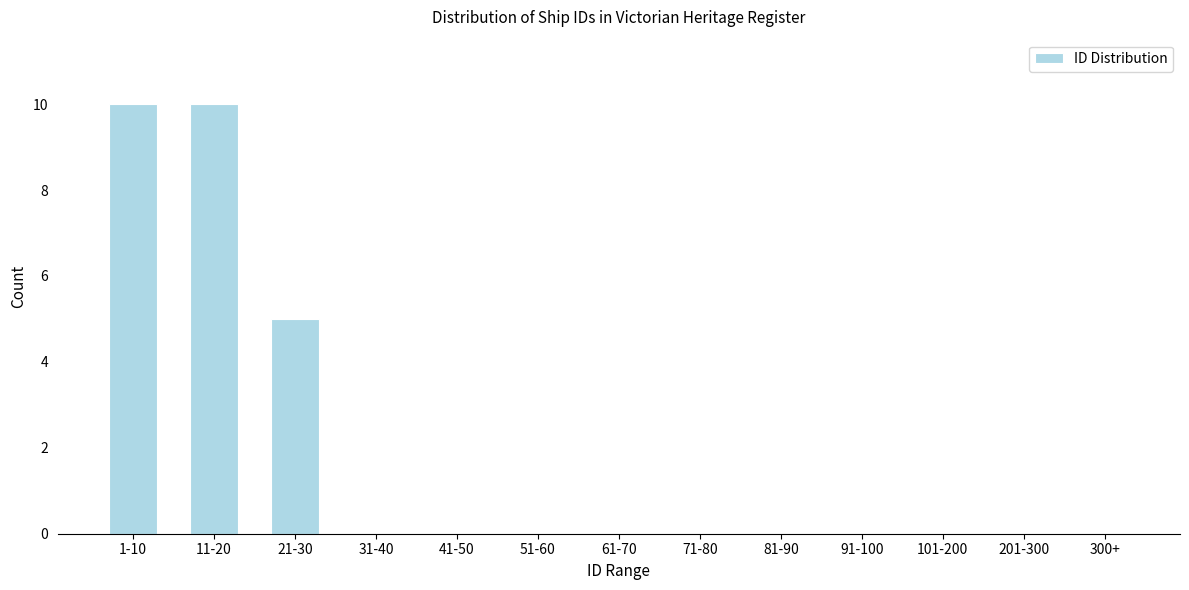

Reading right to left, transcribe all the data shown in this chart.

300+=0	201-300=0	101-200=0	91-100=0	81-90=0	71-80=0	61-70=0	51-60=0	41-50=0	31-40=0	21-30=5	11-20=10	1-10=10